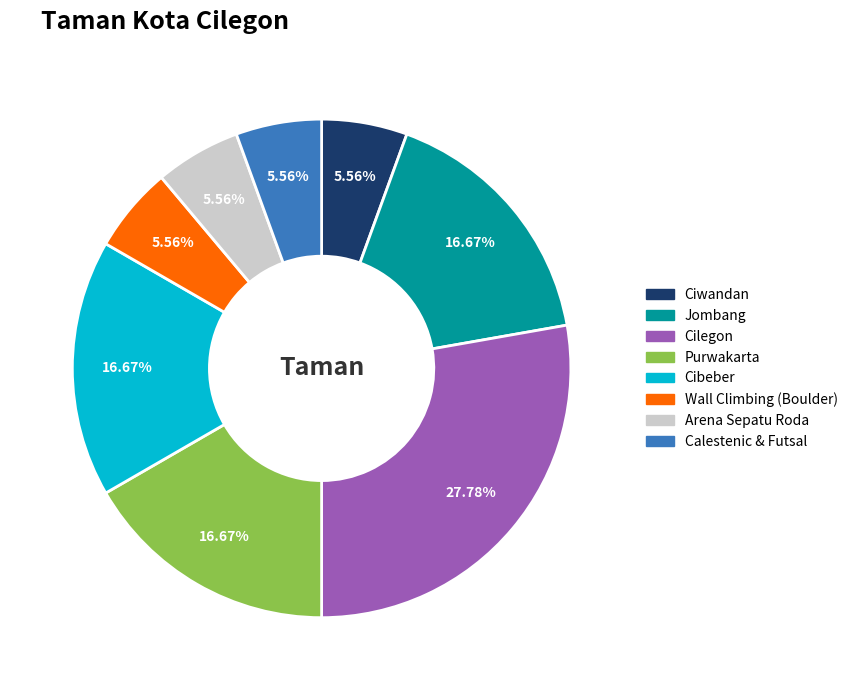

To the nearest percent, what portion does Calestenic & Futsal represent?

6%